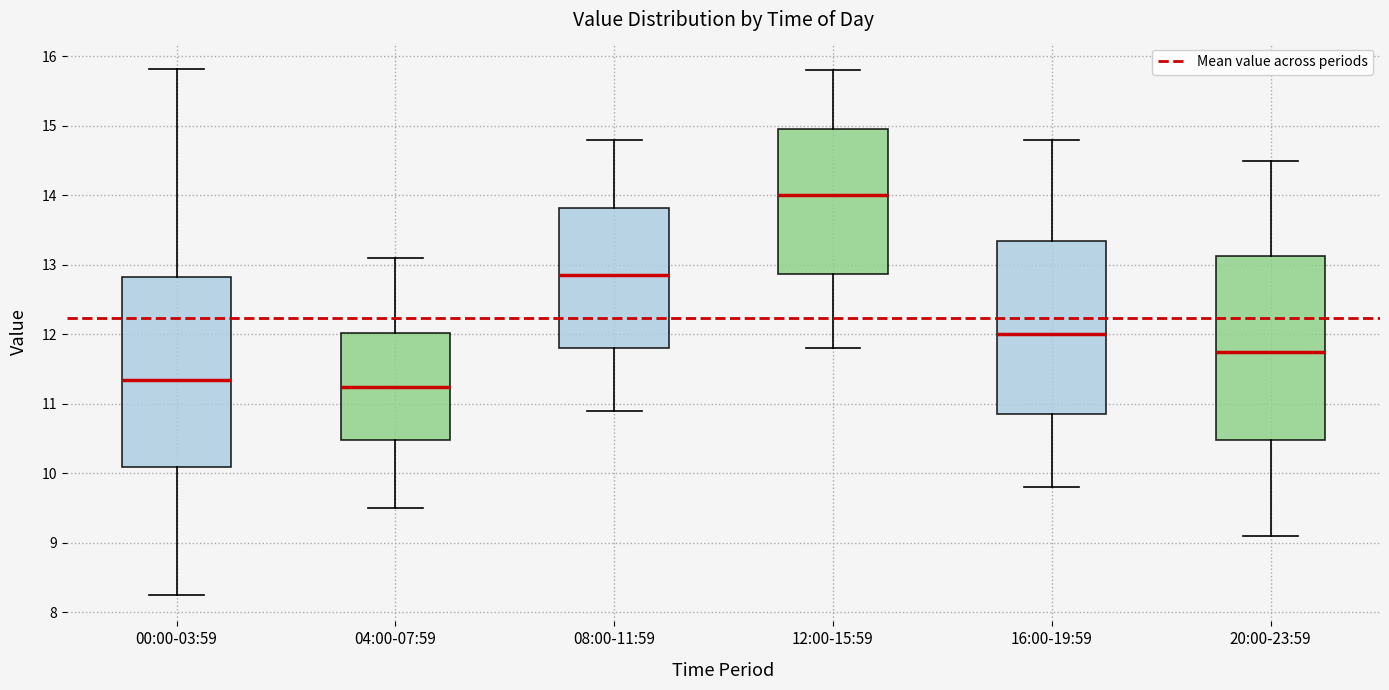

Where is the upper edge of the box for 04:00-07:59 on the y-axis? The values are not printed on the chart, so give them approximately, as read against the axis.

12.0